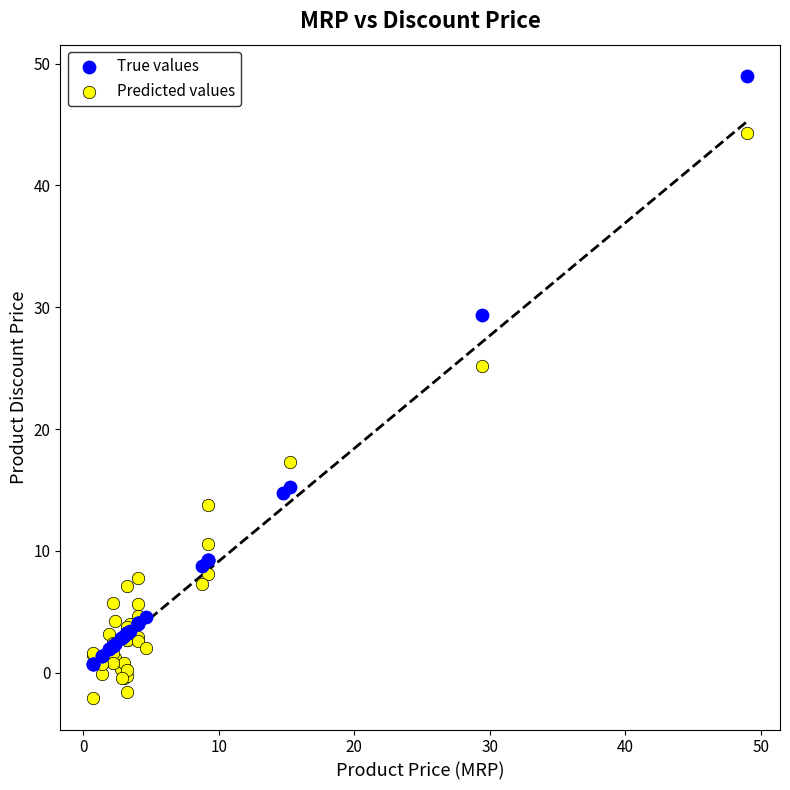

Which series contains the highest Y value?

True values